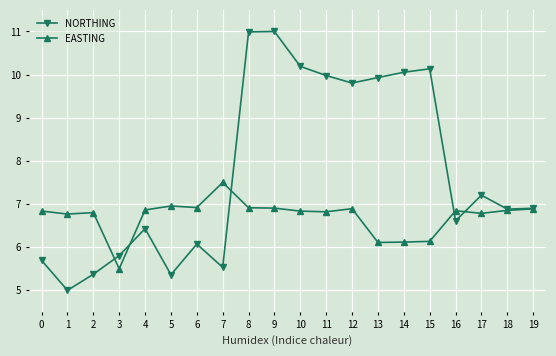

What is the maximum value shown in the chart?

11.0